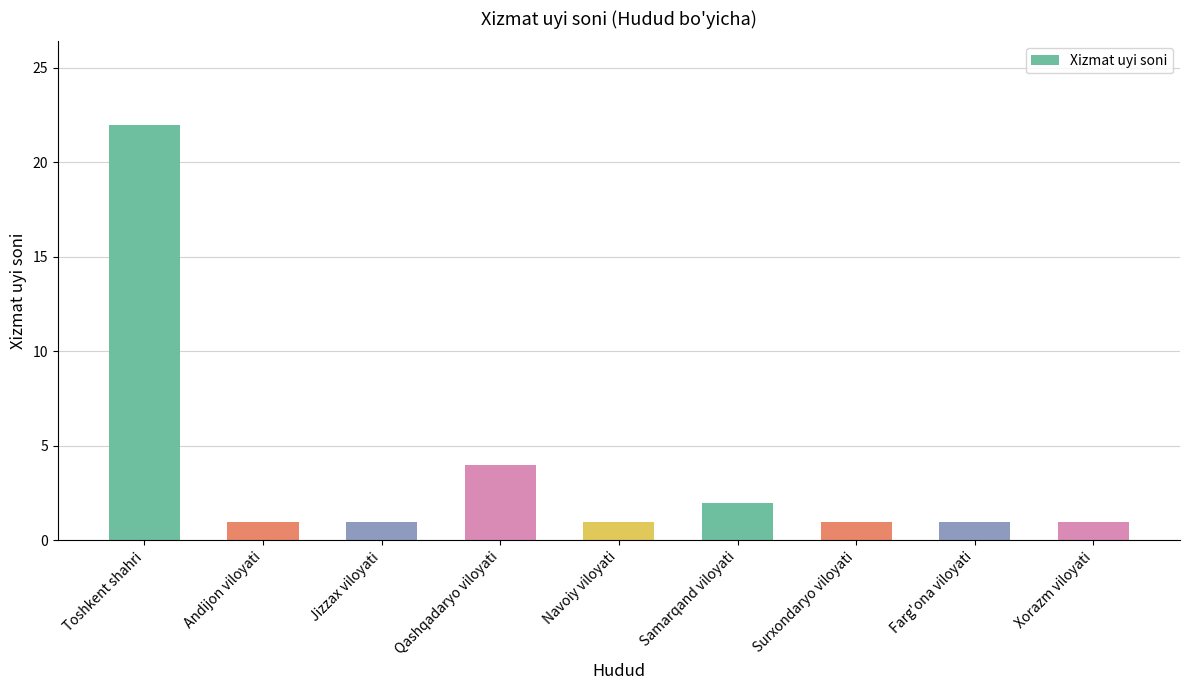

The chart shows a value of 0 at Jizzax viloyati. True or false?

False